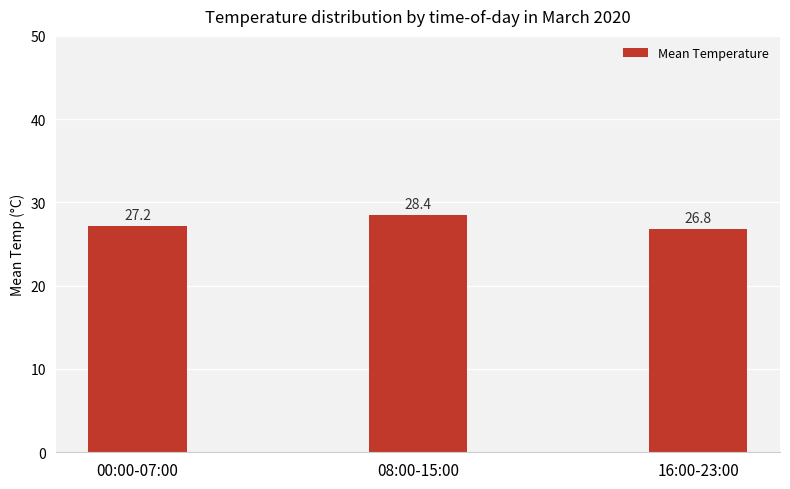

Is it true that the value at 00:00-07:00 is 27.2?

True